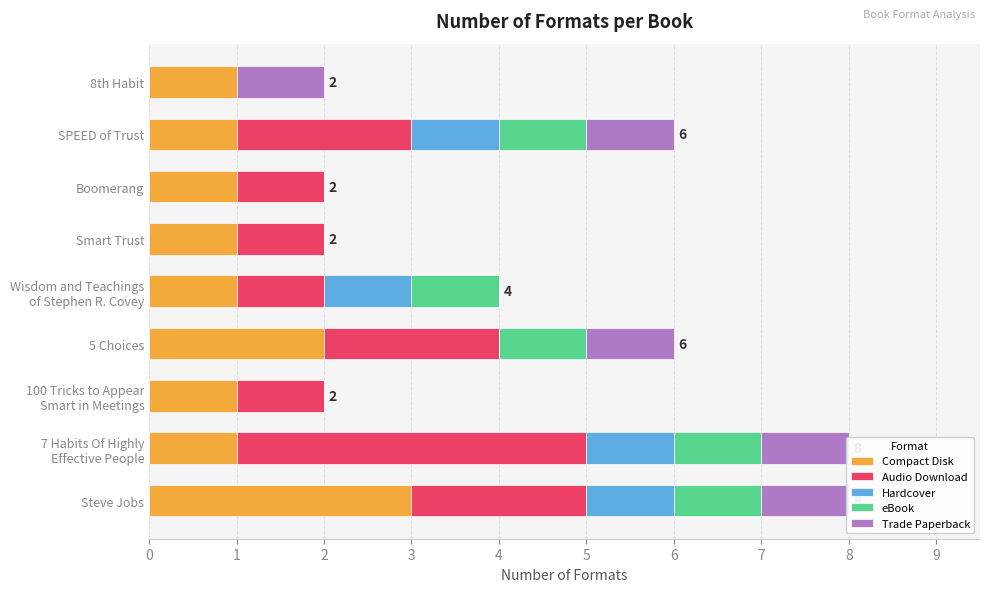

What is the spread (max minus min) of values at 6?

1